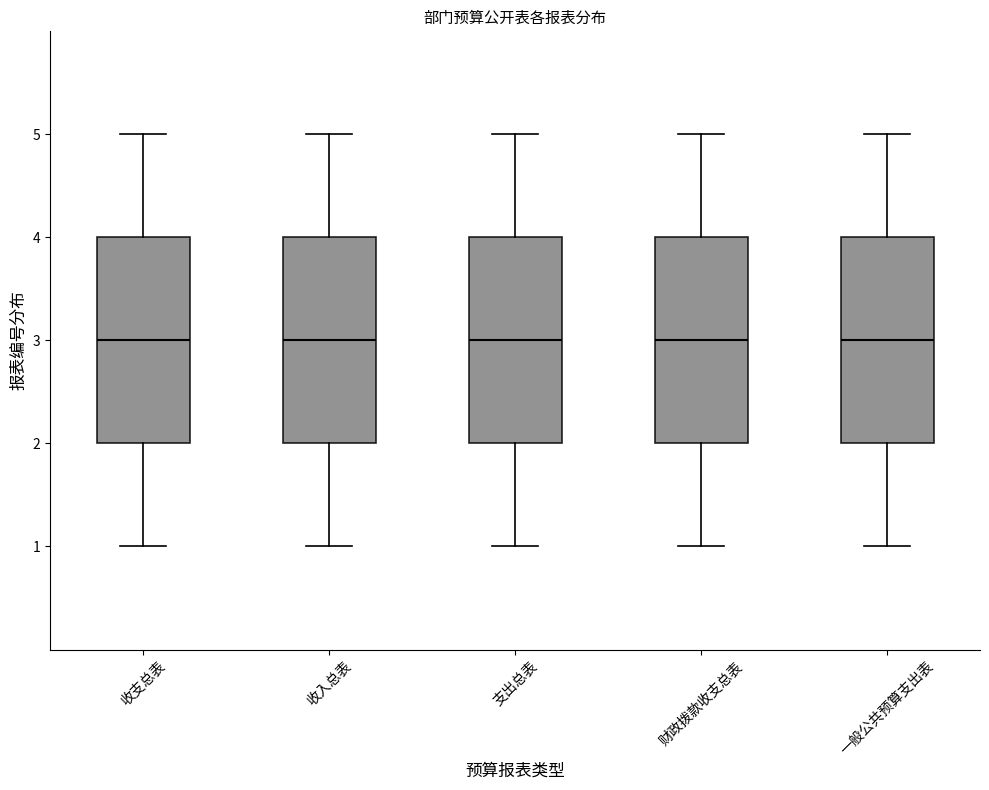

Reading left to right, transcribe this box plot: for each box, give where its median line is, the range the box spans, and where its two whiskers end, as read against the y-axis. The values are not printed on the chart, so give them approximately, as read against the axis.

收支总表: median 3, box 2 to 4, whiskers 1 to 5
收入总表: median 3, box 2 to 4, whiskers 1 to 5
支出总表: median 3, box 2 to 4, whiskers 1 to 5
财政拨款收支总表: median 3, box 2 to 4, whiskers 1 to 5
一般公共预算支出表: median 3, box 2 to 4, whiskers 1 to 5